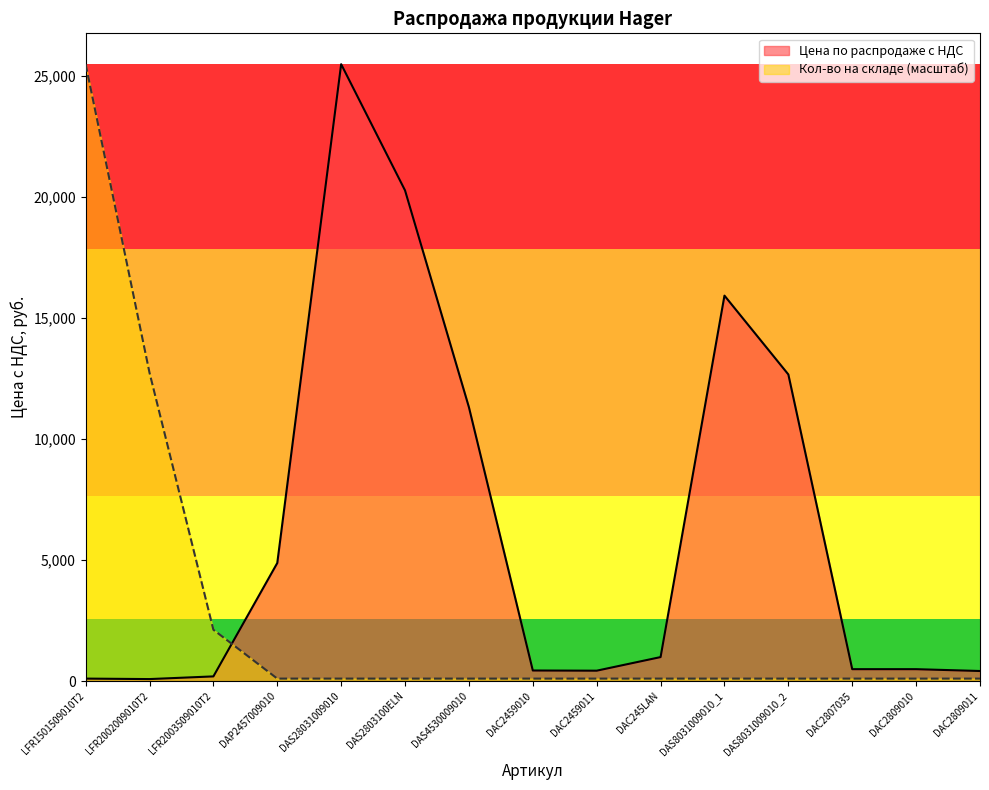

What are all the series names shown in the legend?

Цена по распродаже с НДС, Кол-во на складе (масштаб)